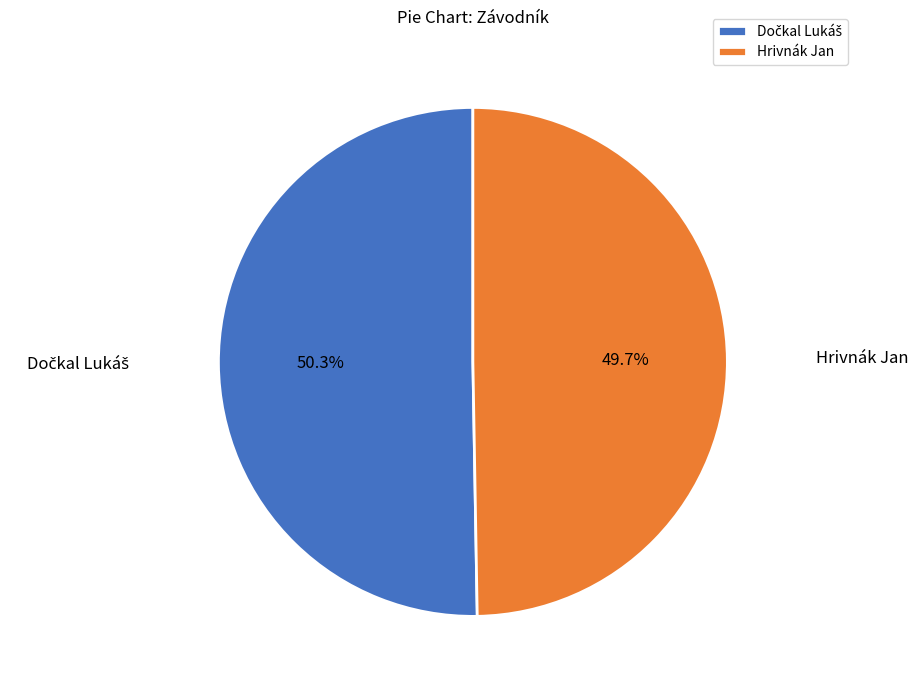

What portion of the pie excludes Hrivnák Jan?

50.3%